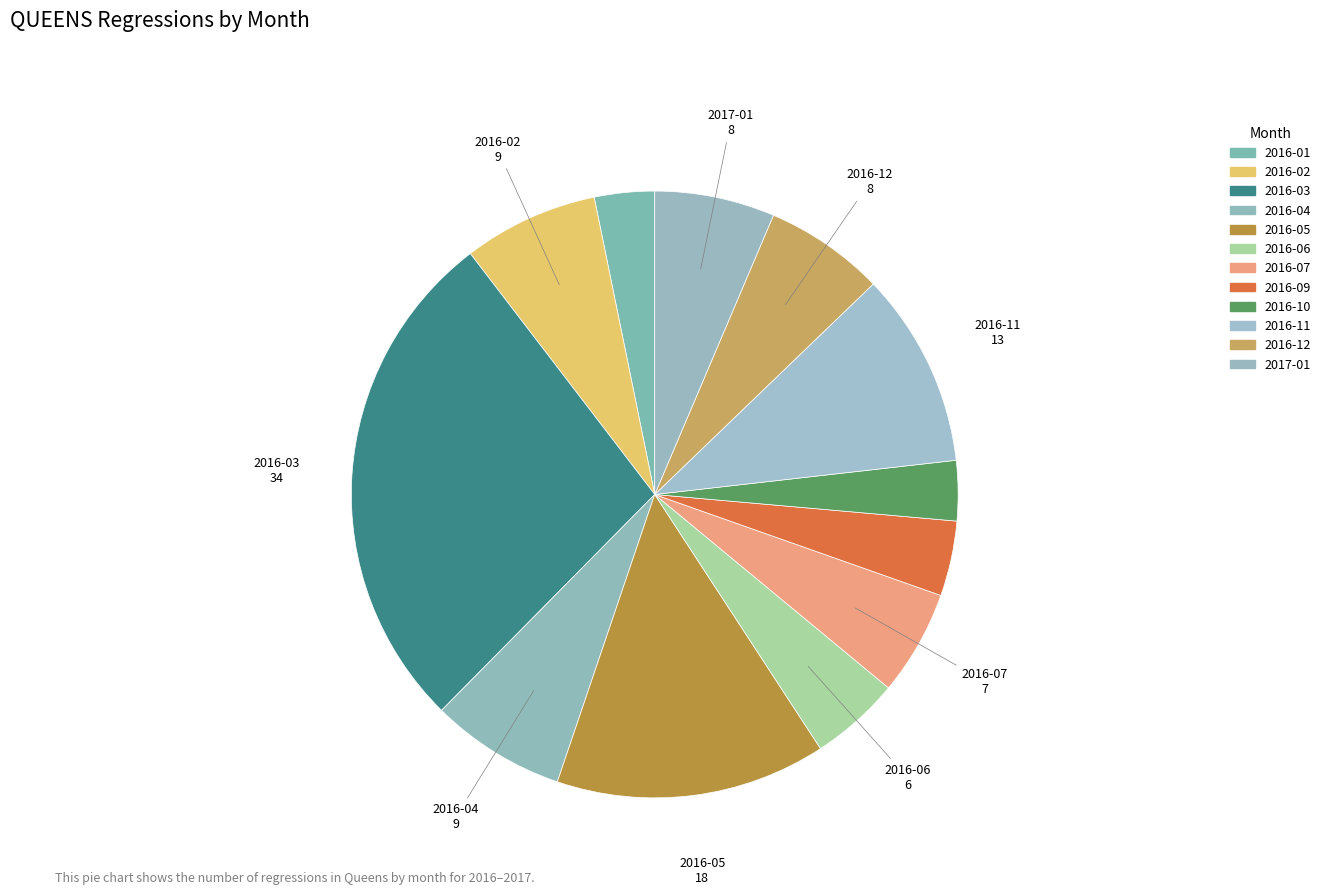

The 2016-05 slice represents 20% of the pie. True or false?

False